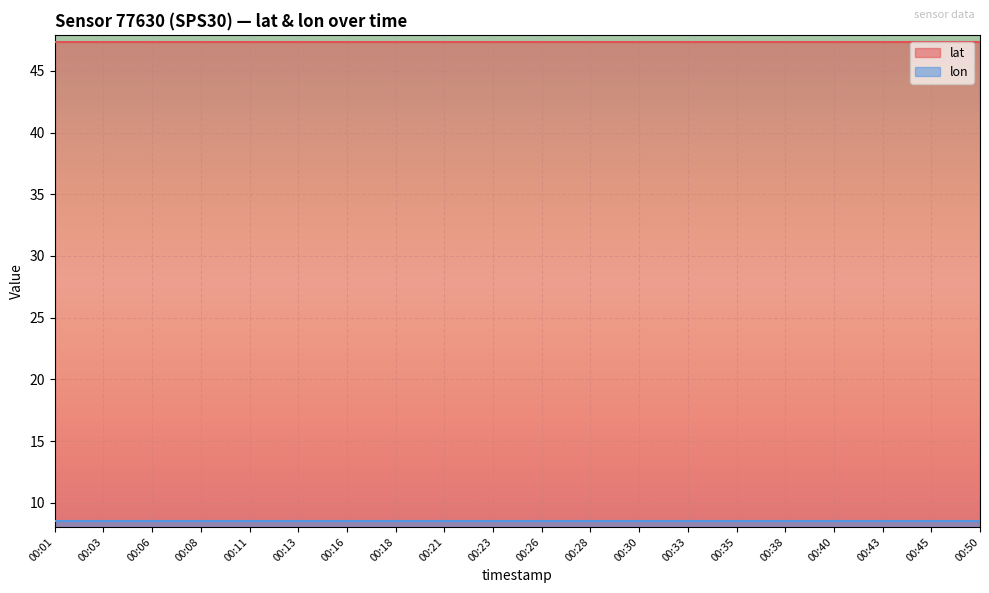

Which series has the largest total across all categories?

lat